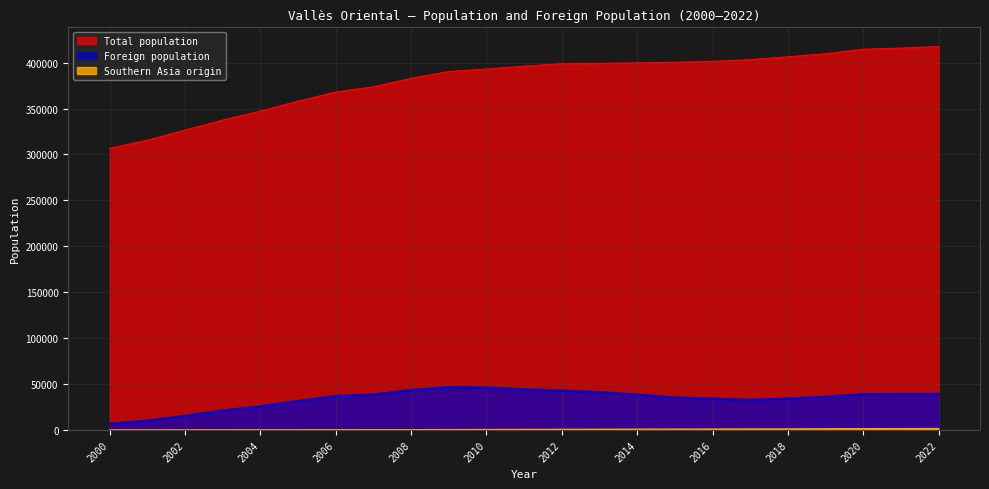

The value of Southern Asia origin at 2000 is 53. True or false?

True